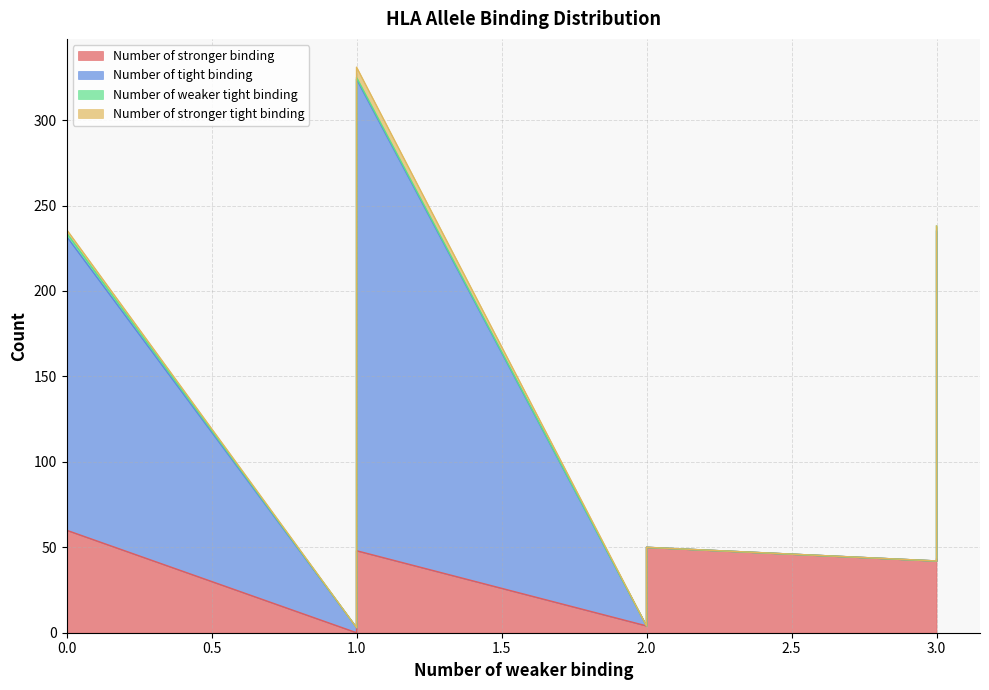

Between 14 and 0.5, which is larger?

14